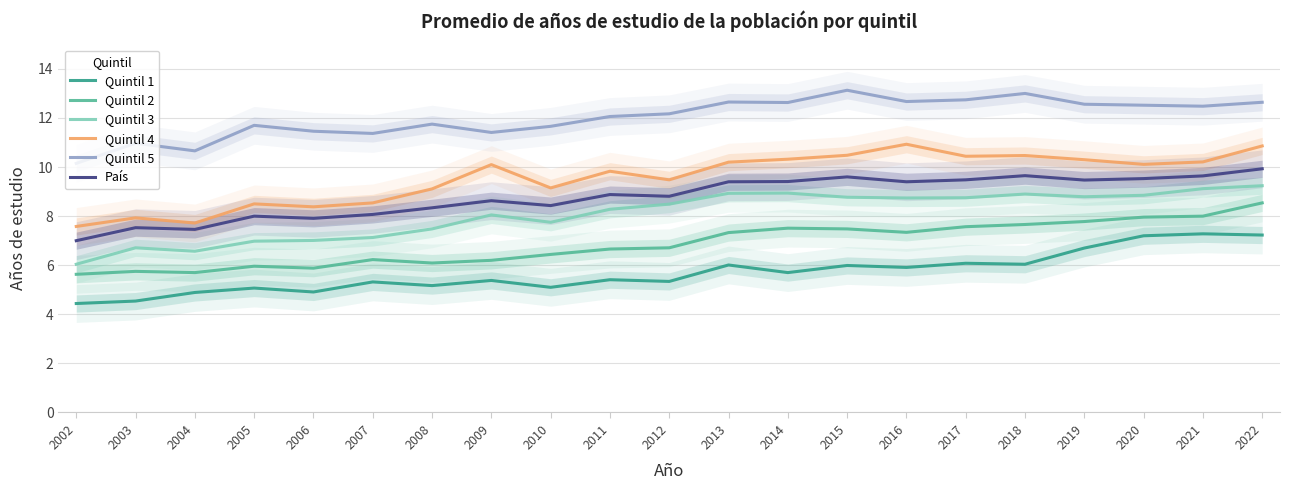

What is the difference between the Quintil 1 values at 2005 and 2021?

2.2